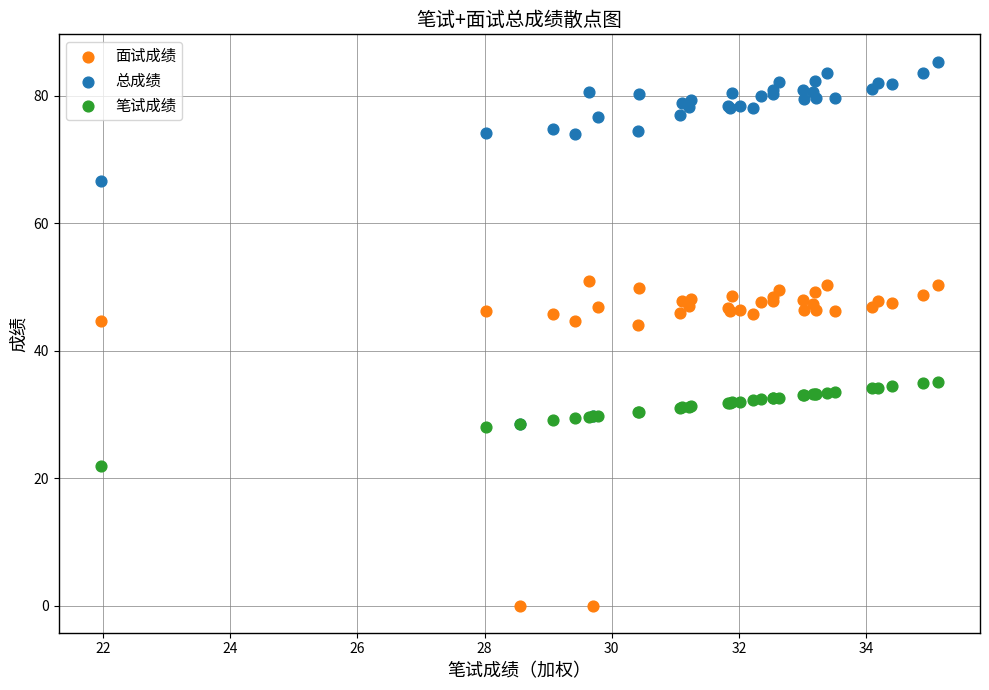

Which series has the largest Y range (max minus min)?

总成绩